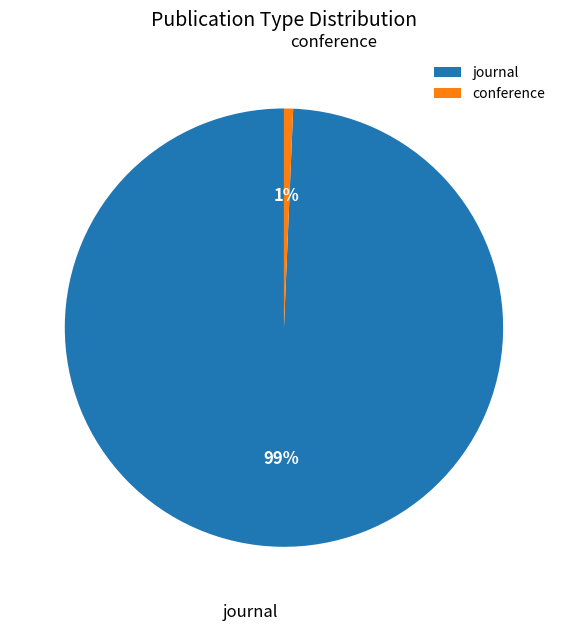

To the nearest percent, what is the combined percentage of journal and conference?

100%